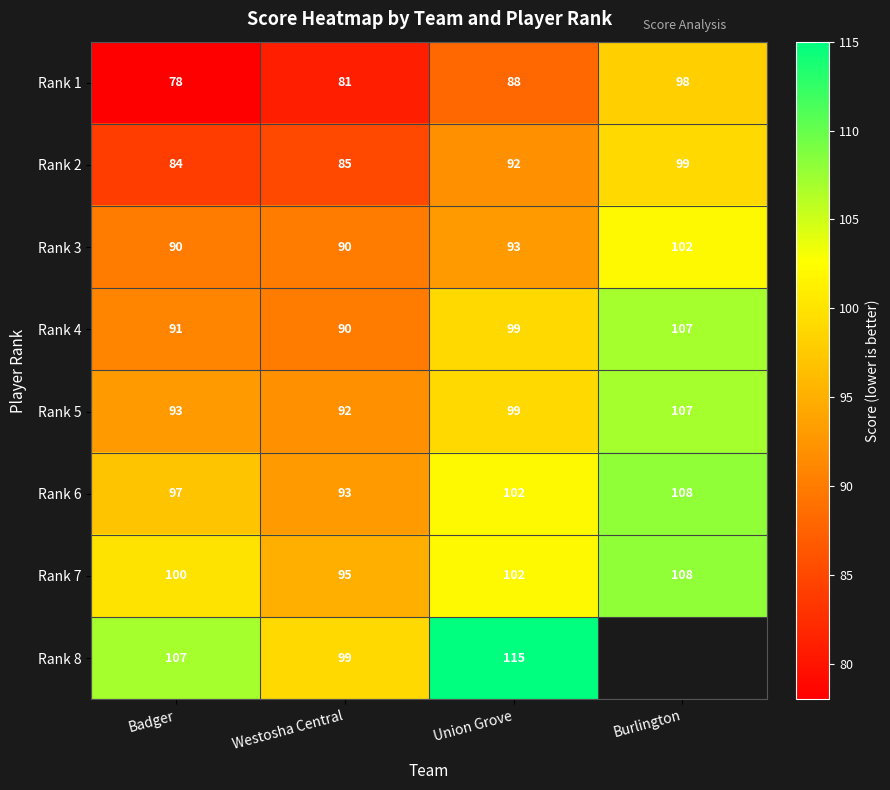

Which has a higher value, Badger or Union Grove?

Union Grove